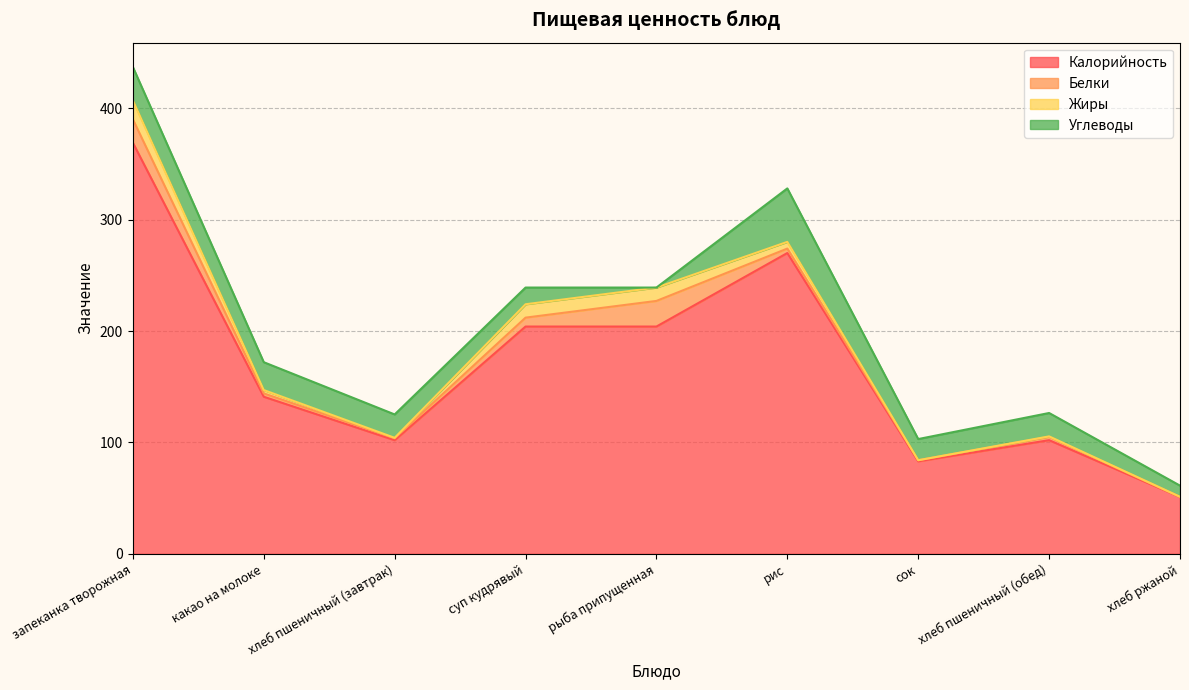

Which series has the largest total across all categories?

Калорийность